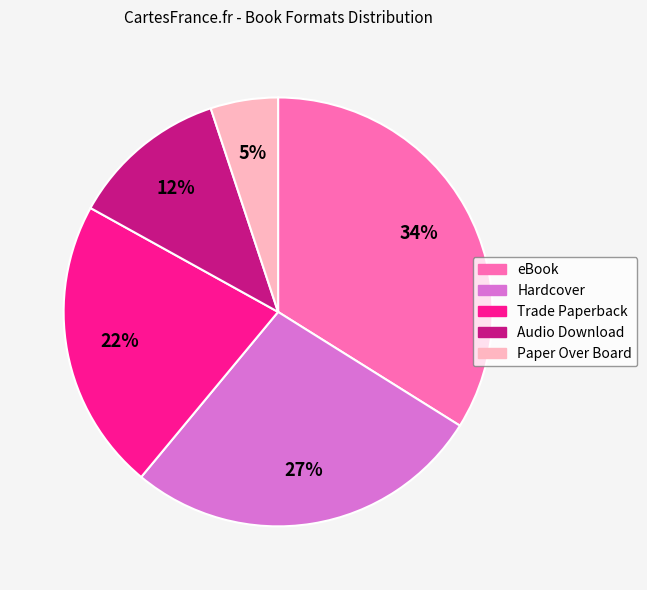

To the nearest percent, what is the average slice percentage?

20%